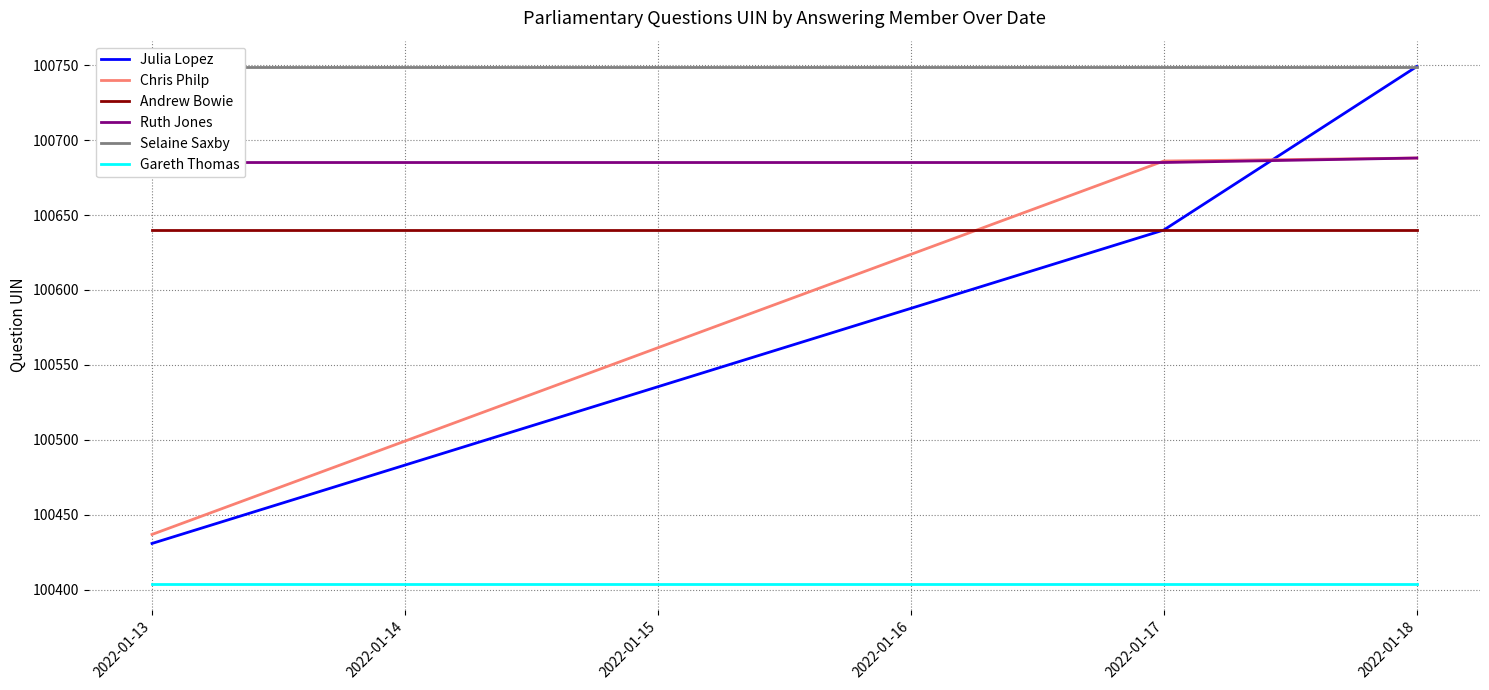

What is the sum of all Julia Lopez values?

301820